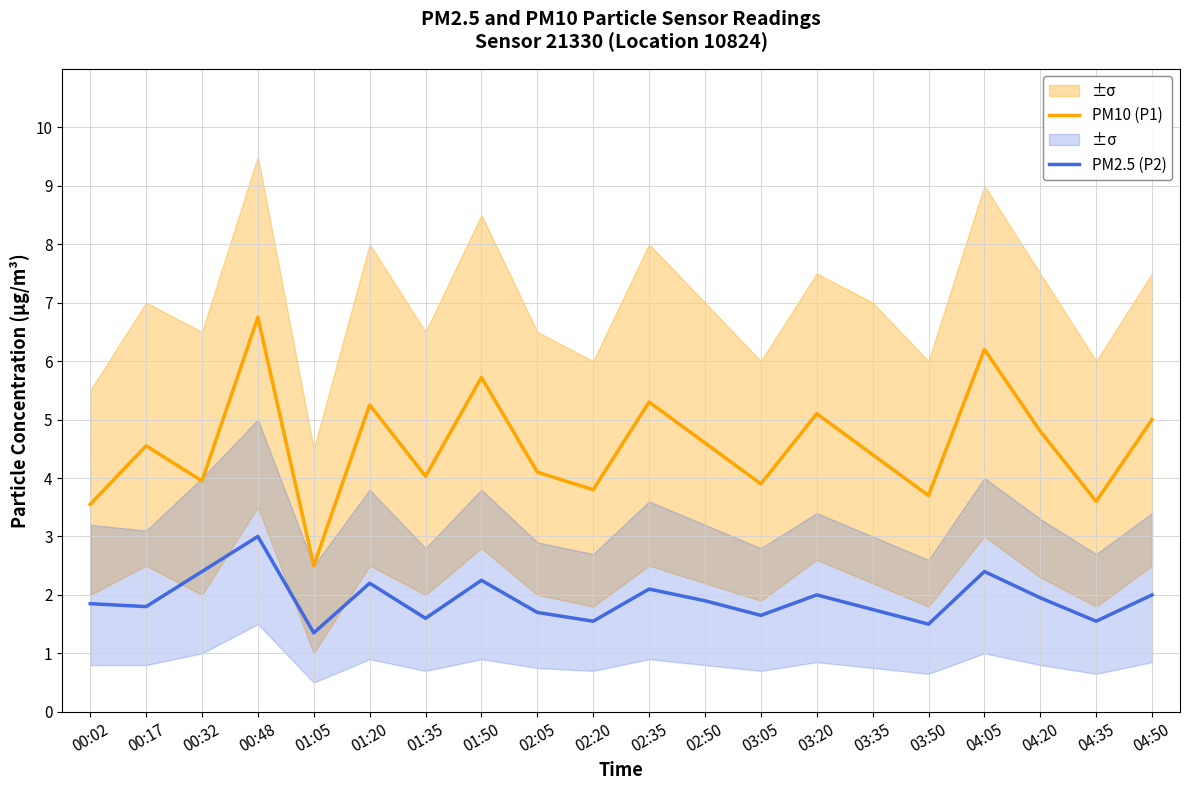

What is the value of the PM10 (P1) point at the 9th from the left?

4.1